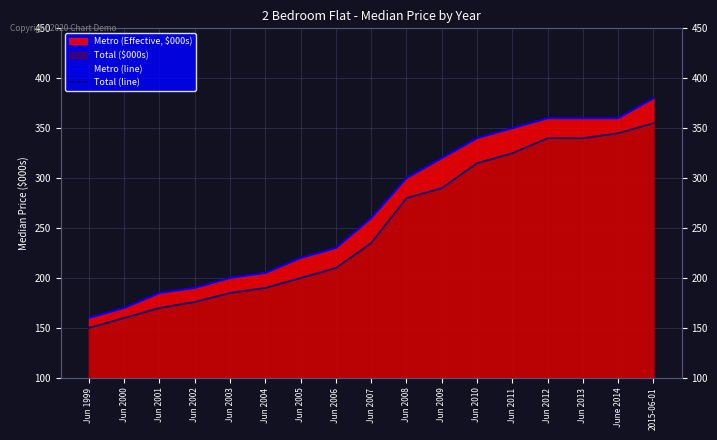

How many values in the Metro (line) series exceed 260?

8